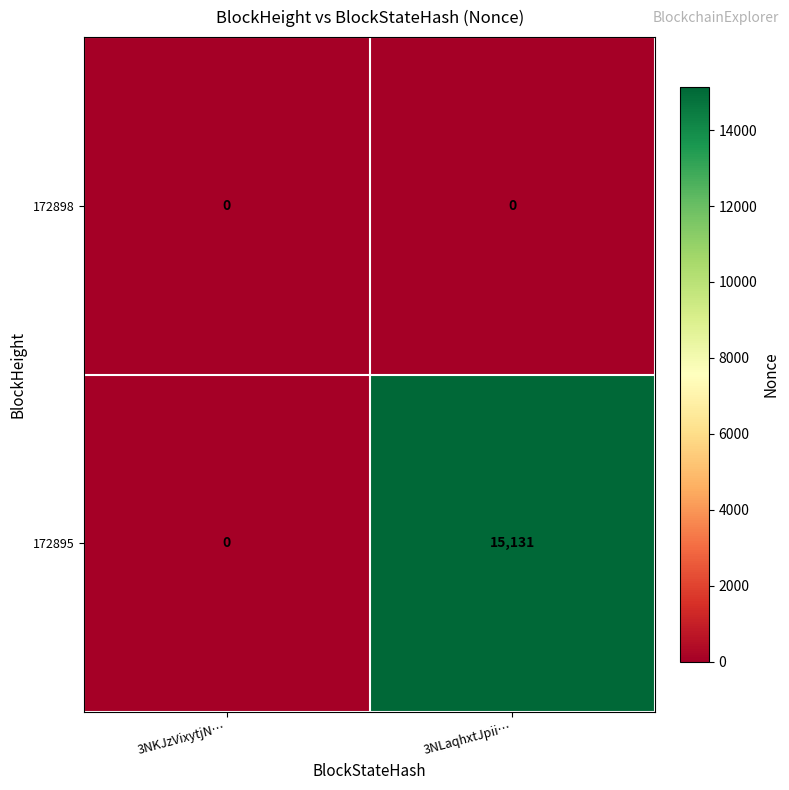

Which series has the largest range (max minus min)?

172895